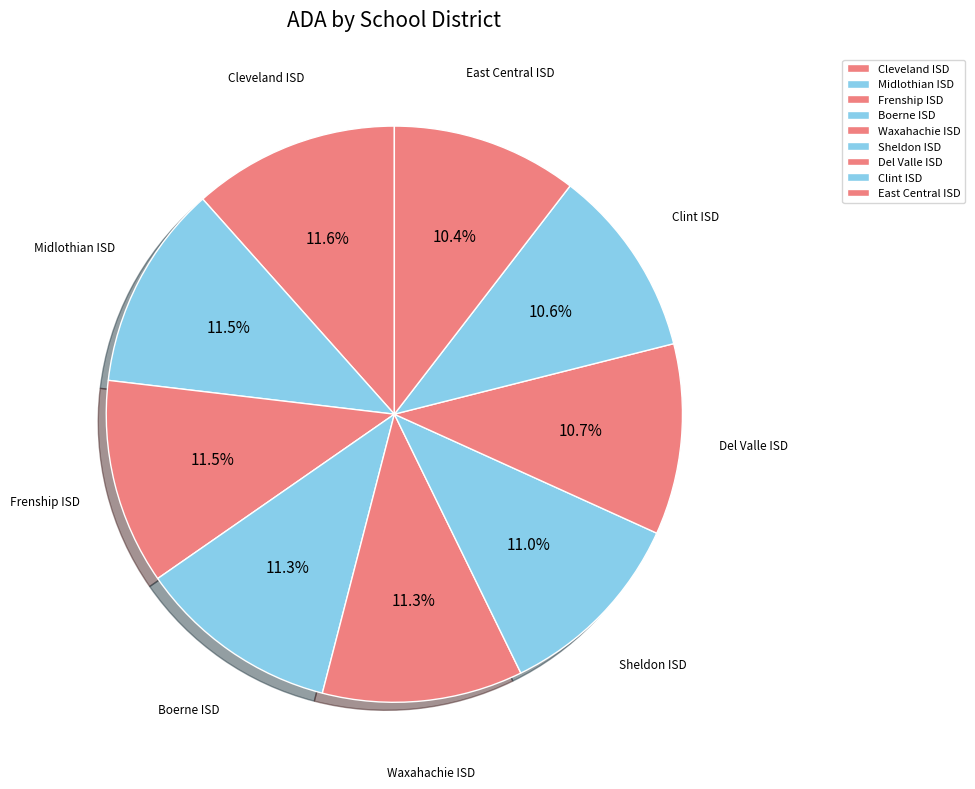

True or false: Waxahachie ISD accounts for 1% of the total.

False